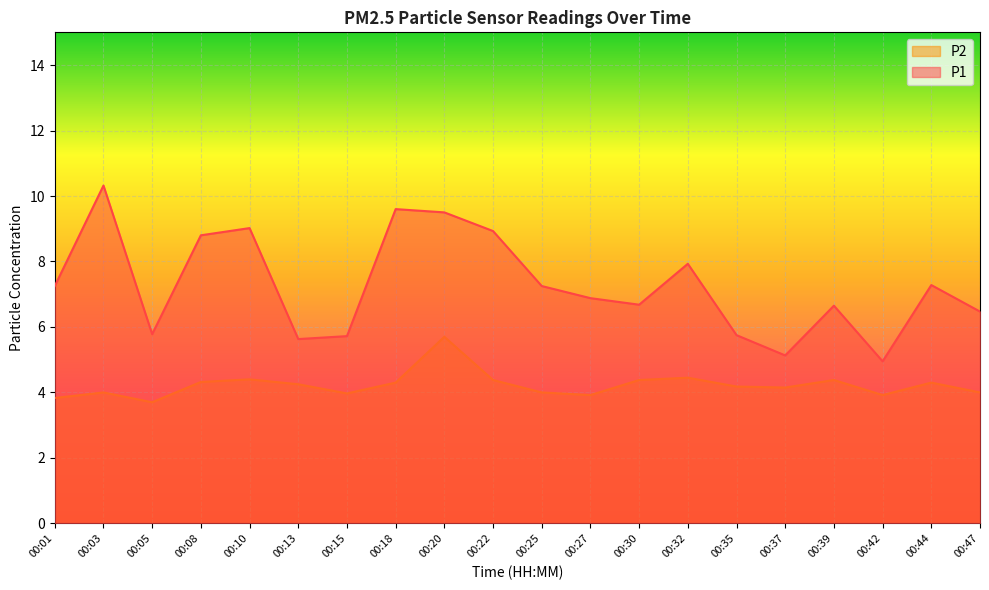

Between 00:22 and 00:05, which is larger?

00:22